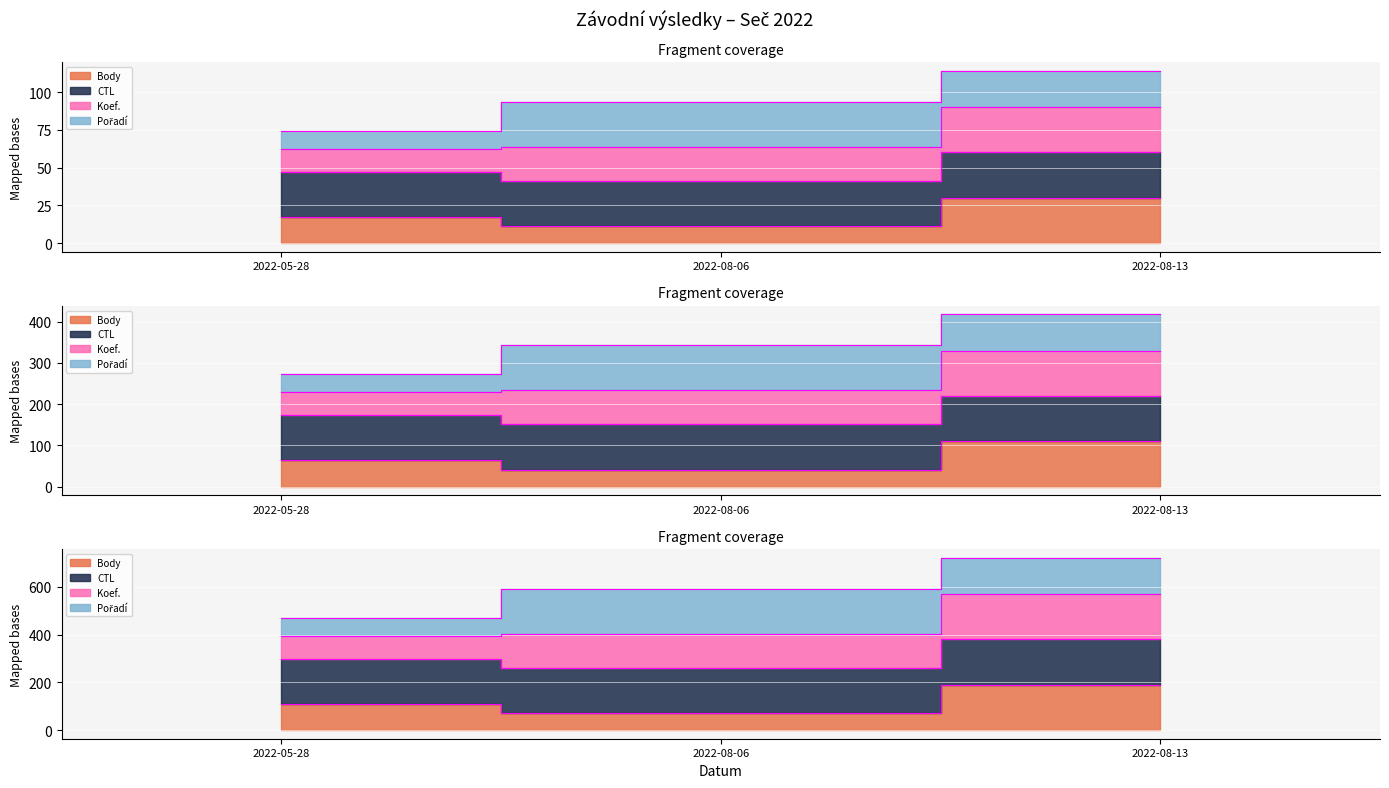

Is the value of Koef. at 2022-08-06 greater than the value of Body at 2022-08-06?

Yes